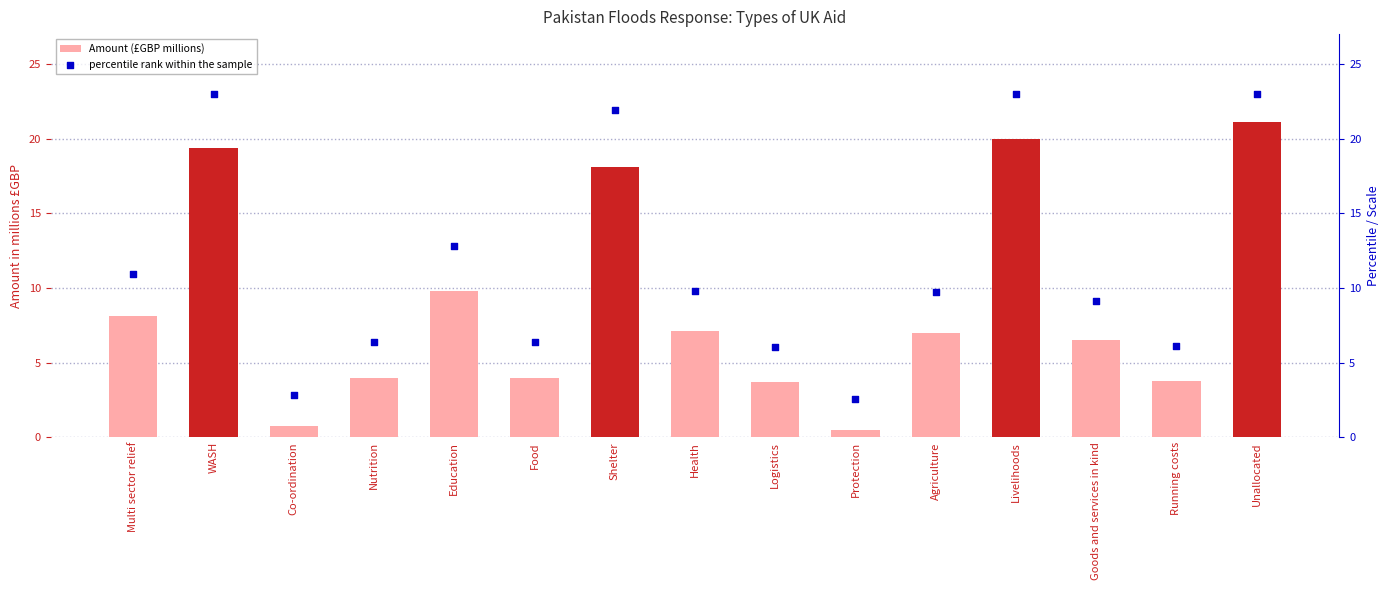

At how many categories does at least one series exceed 14?

4